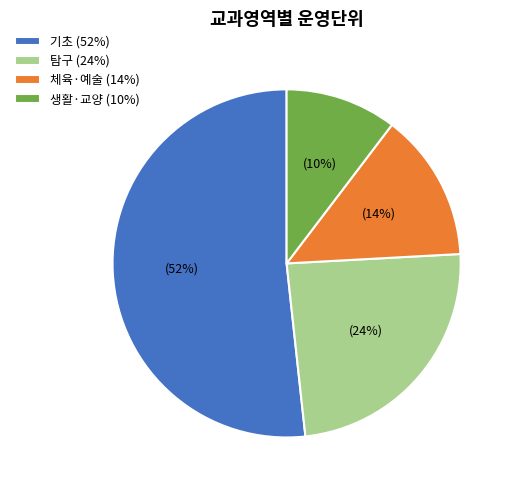

Does any single category account for the majority?

Yes